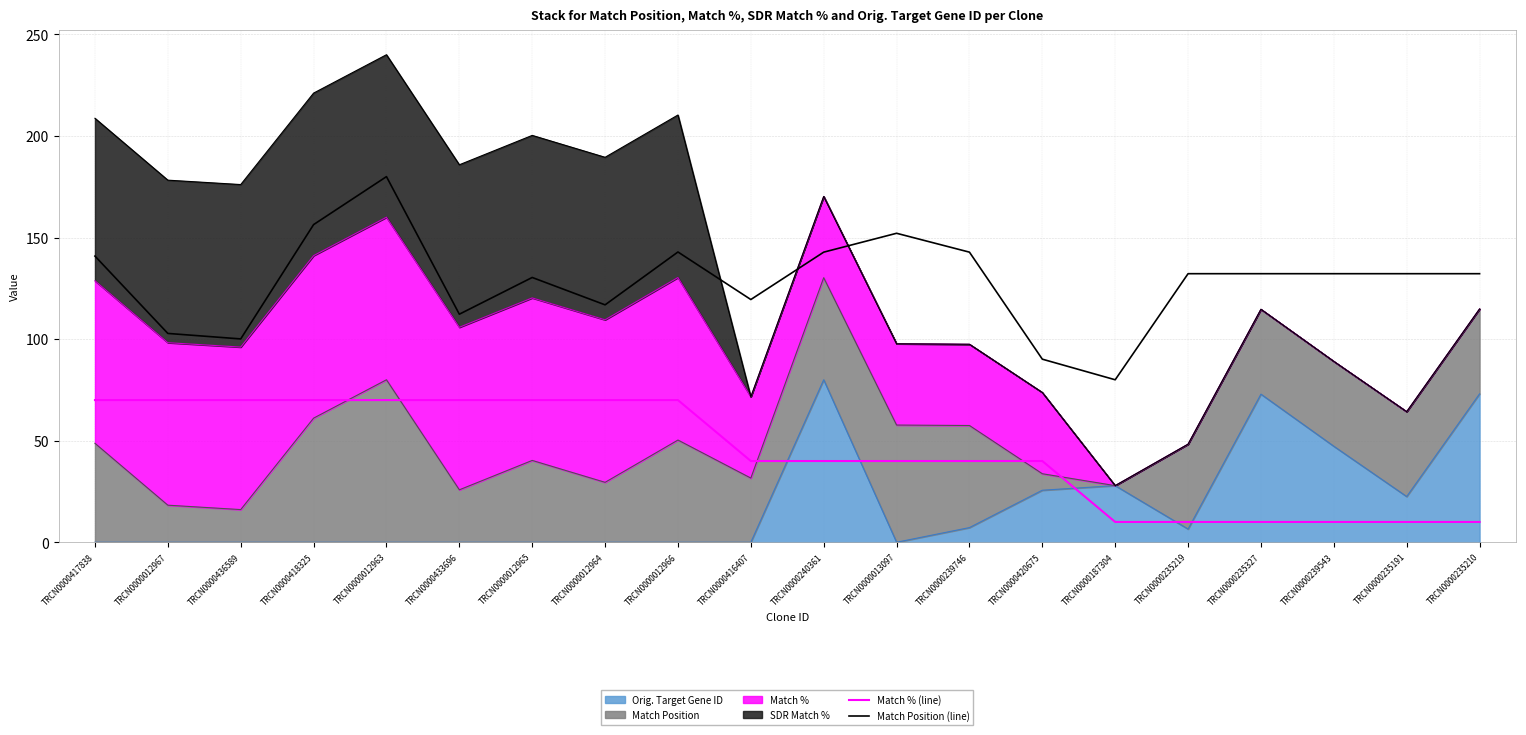

True or false: Match % (line) and Match Position (line) intersect in this chart.

False